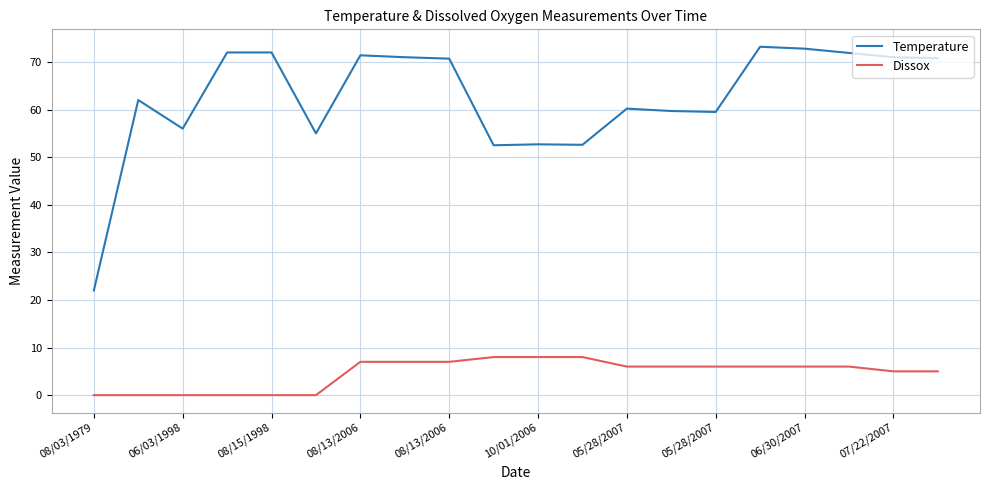

True or false: Dissox and Temperature cross at least once.

False